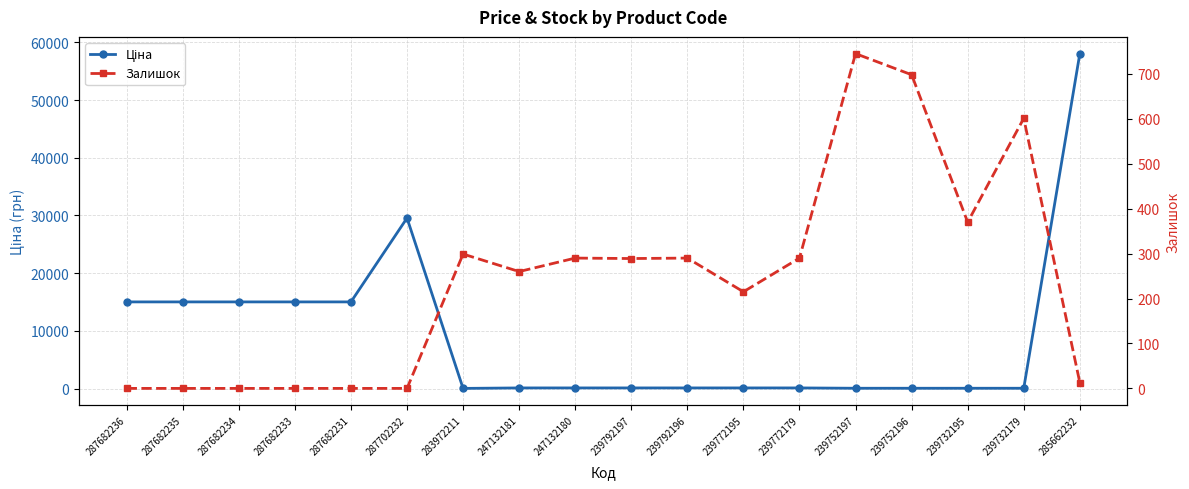

Rank the categories by Залишок value from highest to lowest.

239752197, 239752196, 239732179, 239732195, 283972211, 247132180, 239792196, 239772179, 239792197, 247132181, 239772195, 285662232, 287682236, 287682235, 287682234, 287682233, 287682231, 287702232